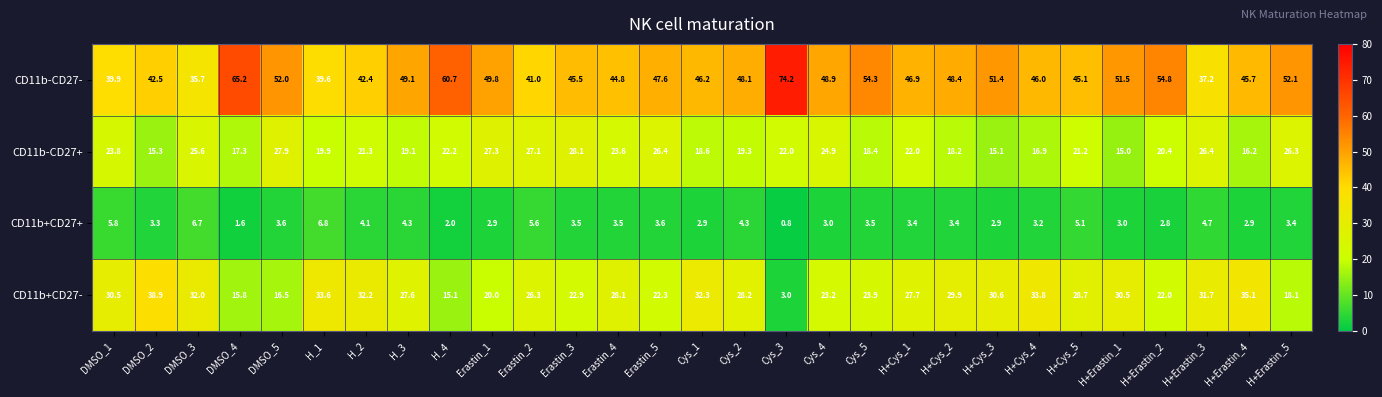

What is the sum of the CD11b-CD27- values at DMSO_2 and H+Erastin_3?

79.7